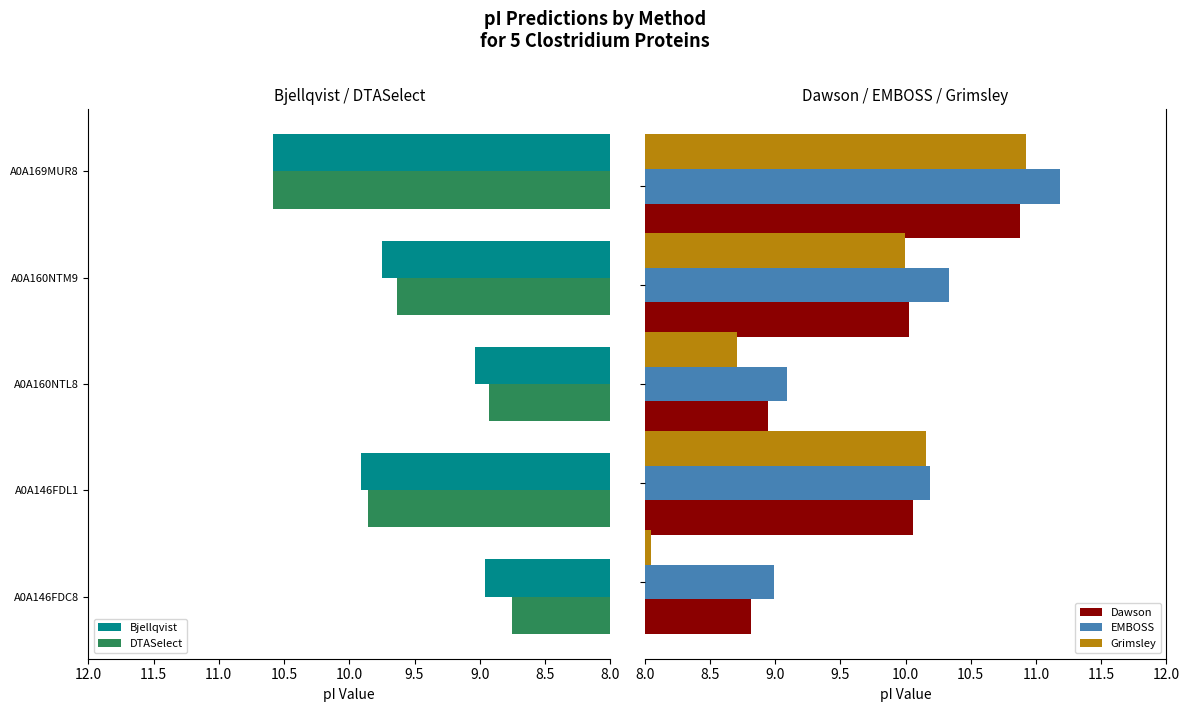

What is the difference between the maximum and second lowest values in the Grimsley series?

2.2